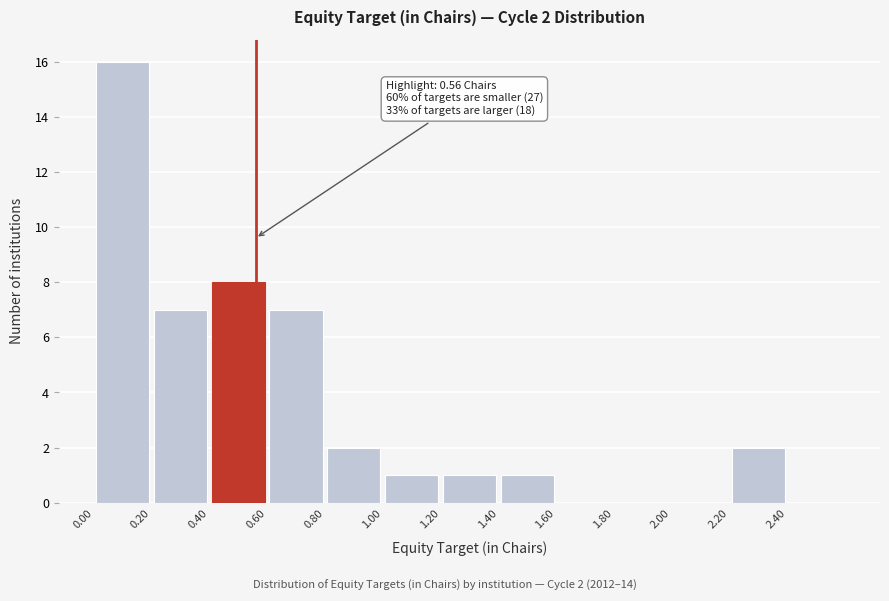

Over which range of the x-axis is the bar tallest?

0.0 to 0.2